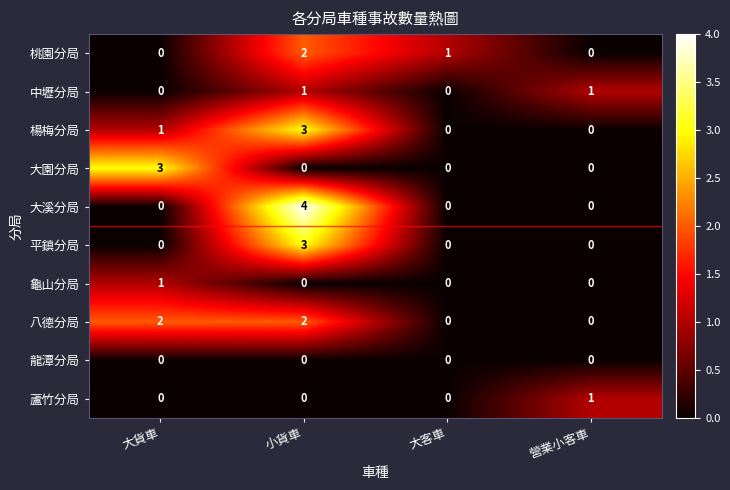

How many positive values does the 中壢分局 series have?

2